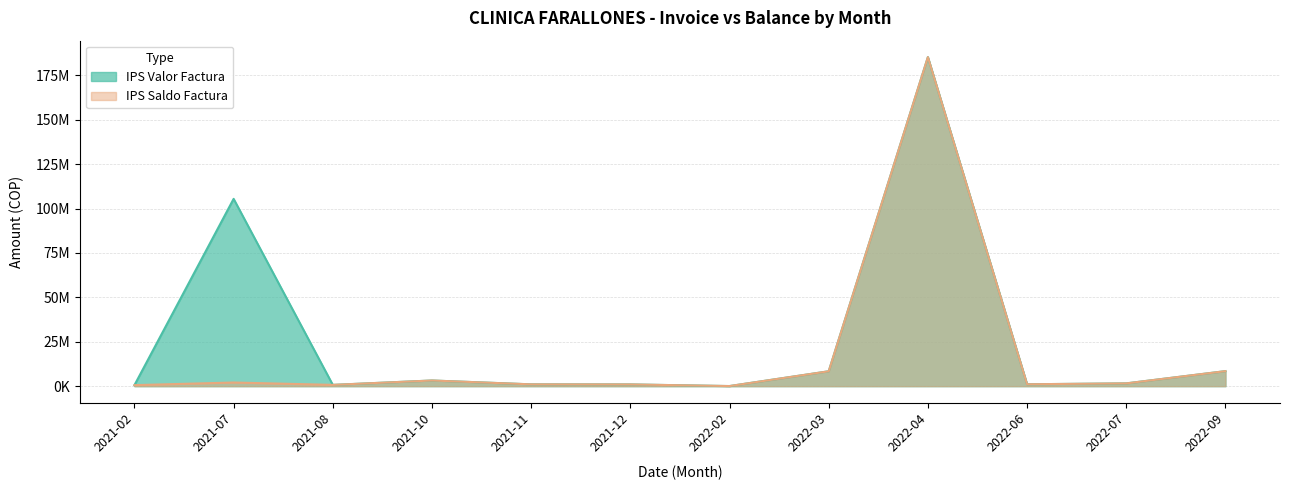

Reading left to right, what are all the values shown in this chart?

IPS Valor Factura: 575785	105470502	719239	3192023	1023686	981992	59600	8389276	185284858	1071043	1567399	8464649
IPS Saldo Factura: 575785	2058852	719239	3192023	1023686	981992	59600	8389276	185284858	1071043	1567399	8464649